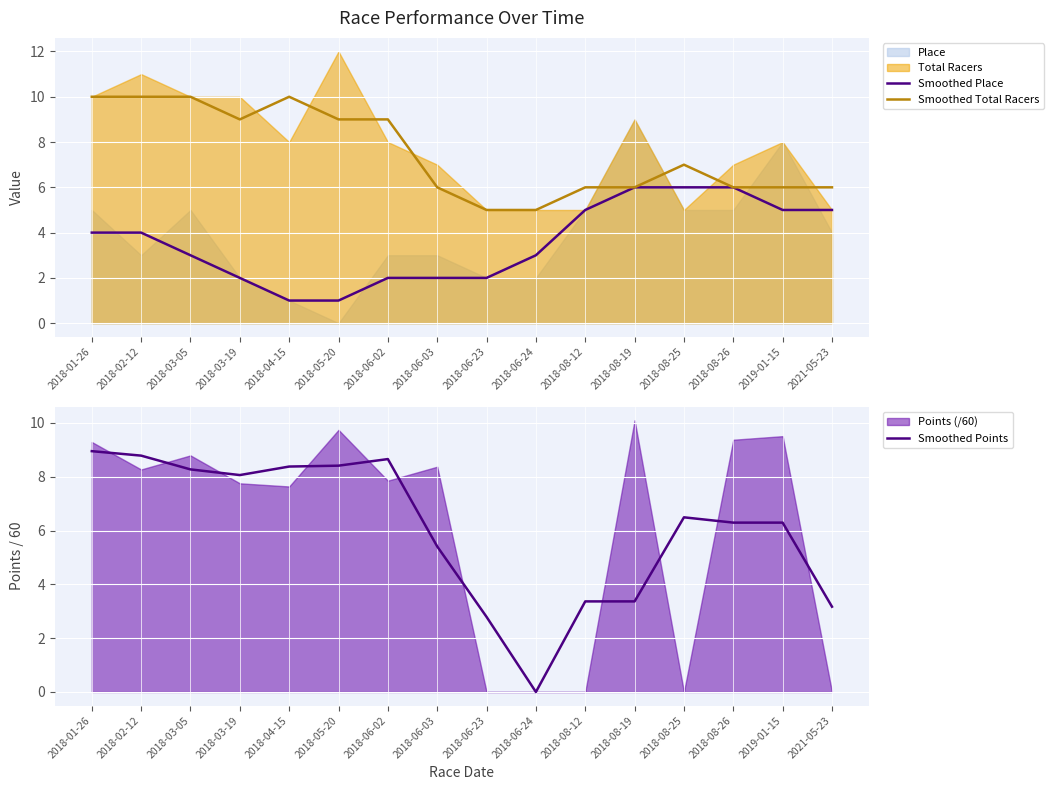

Where does the Smoothed Points series first go above 6?

2018-01-26